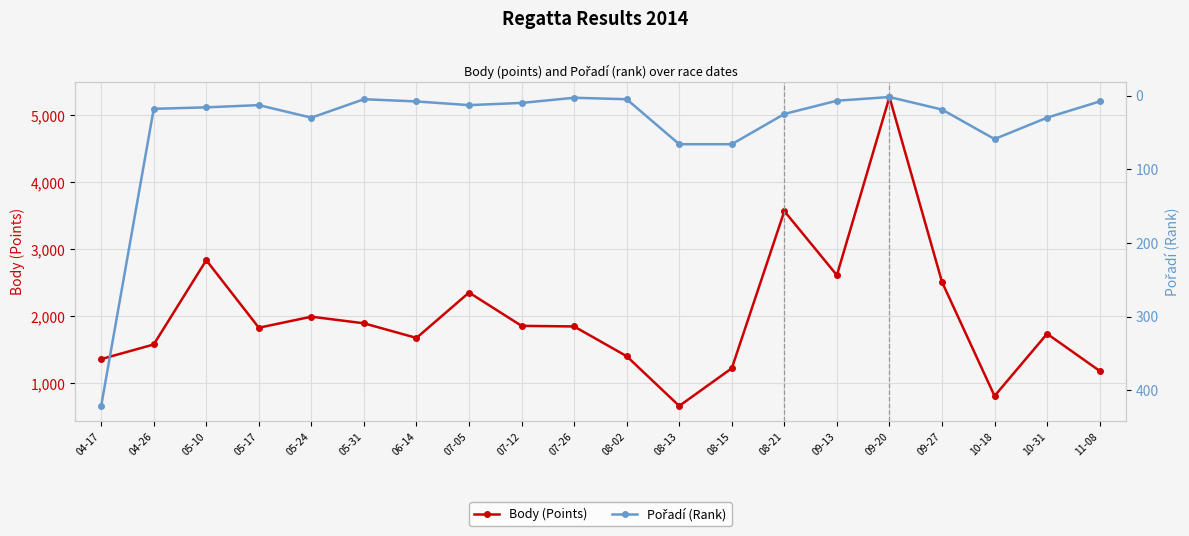

How many distinct data groups are displayed?

2